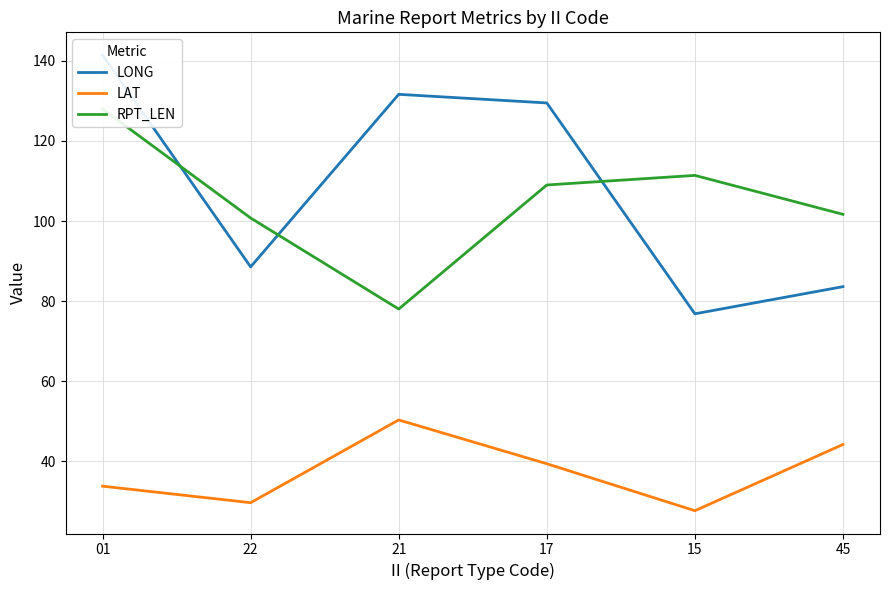

True or false: LAT and LONG intersect in this chart.

False